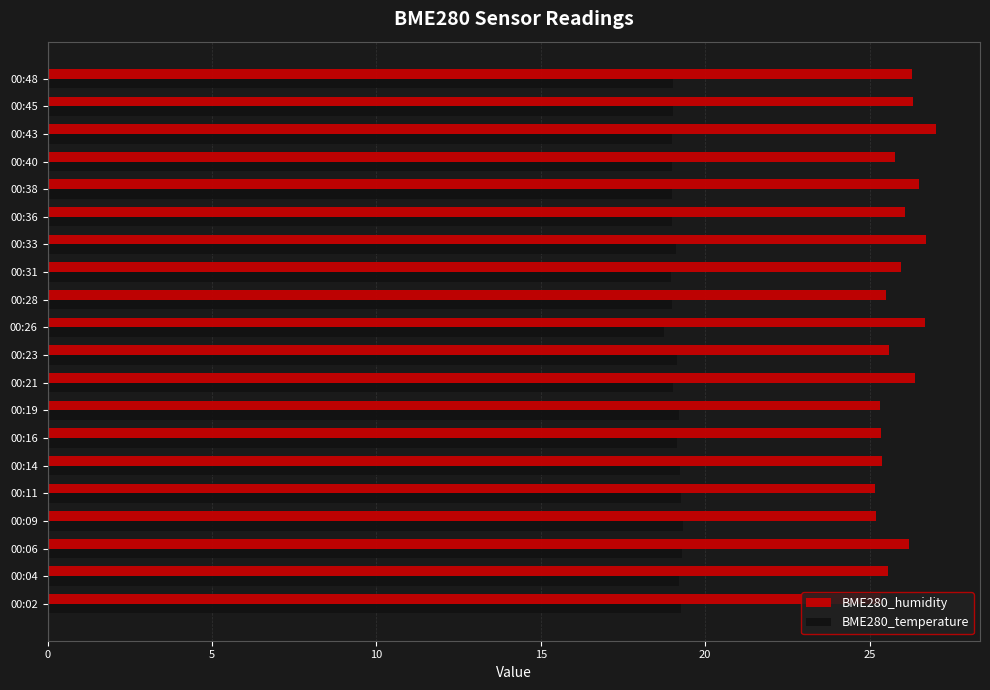

What is the total value across all series at 00:45?

45.3